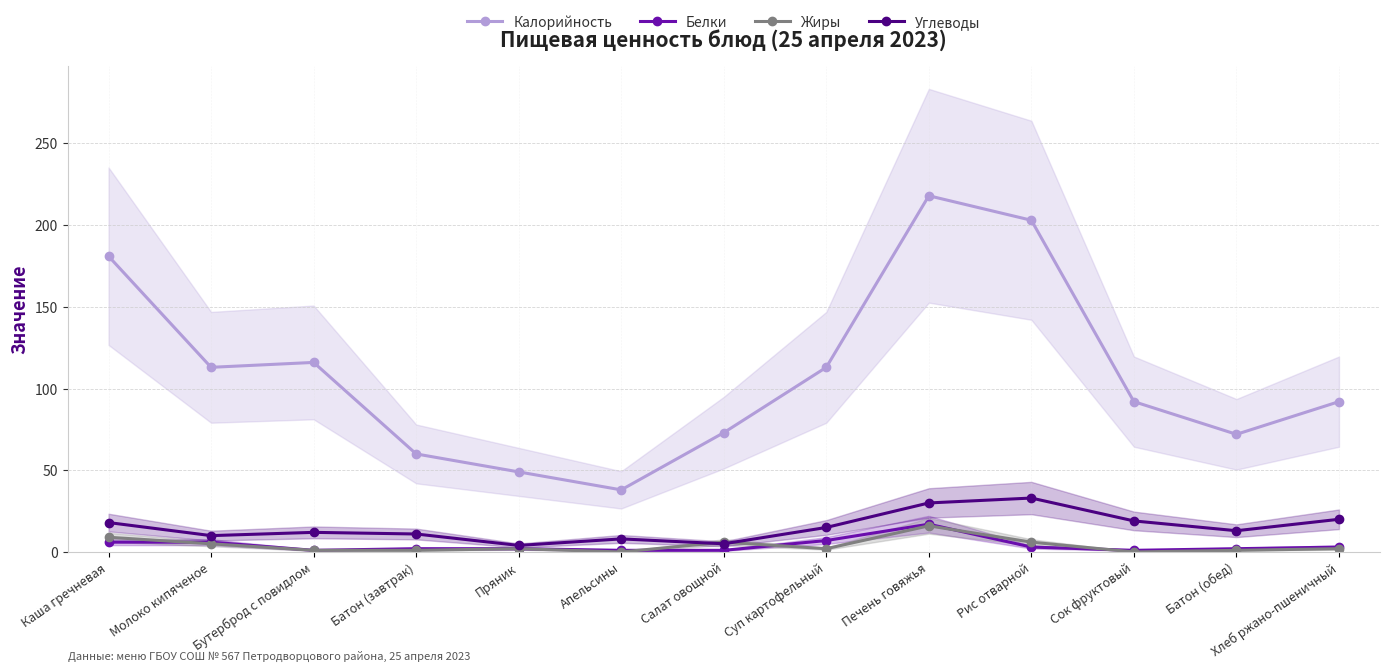

Which series has the largest total across all categories?

Калорийность